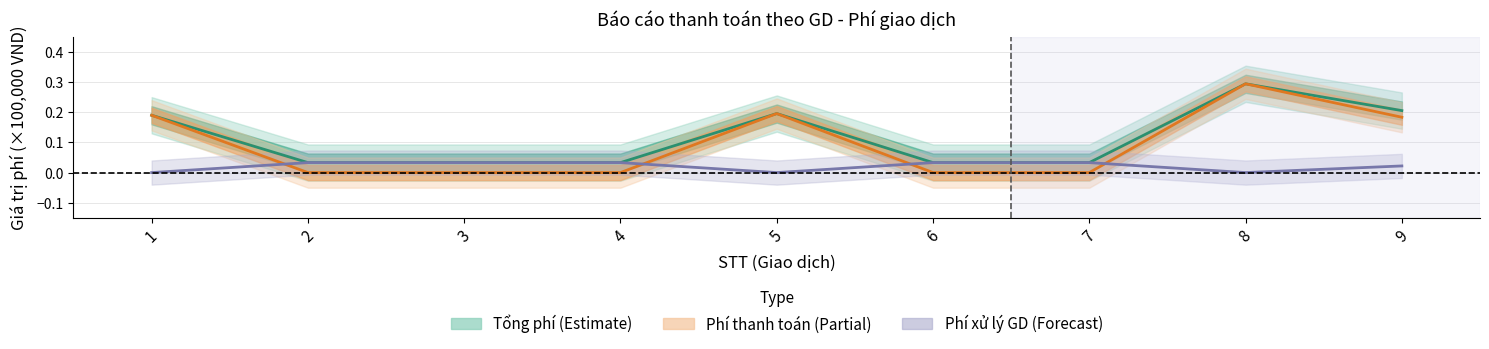

What value does the Tổng phí series have at 8?

0.3